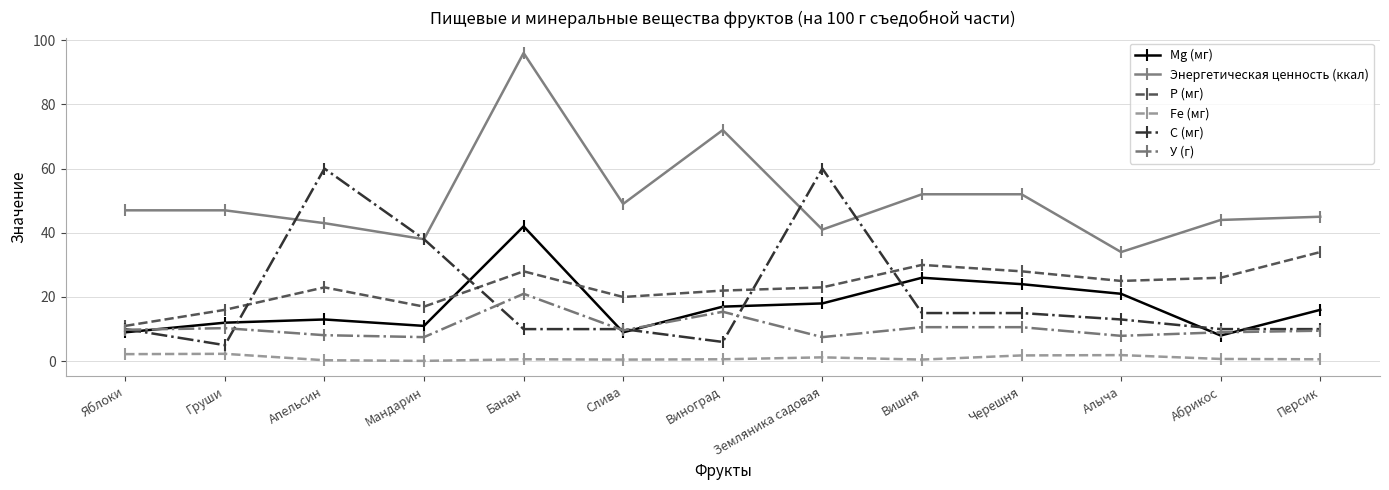

Where does the Mg (мг) series first go above 16?

Банан